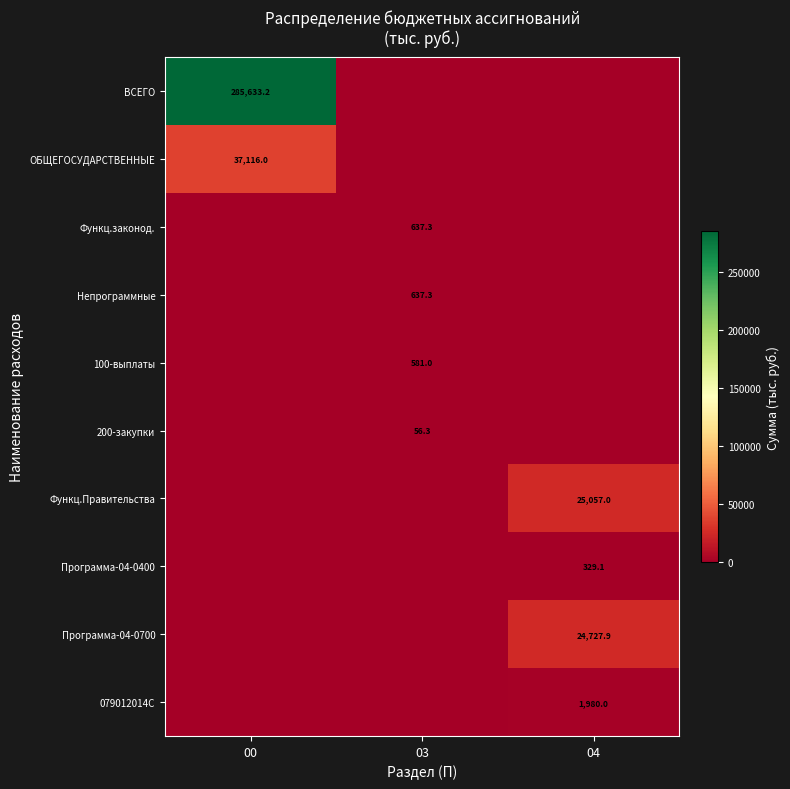

The Программа-04-0700 series shows 24727.9 at 04. True or false?

True